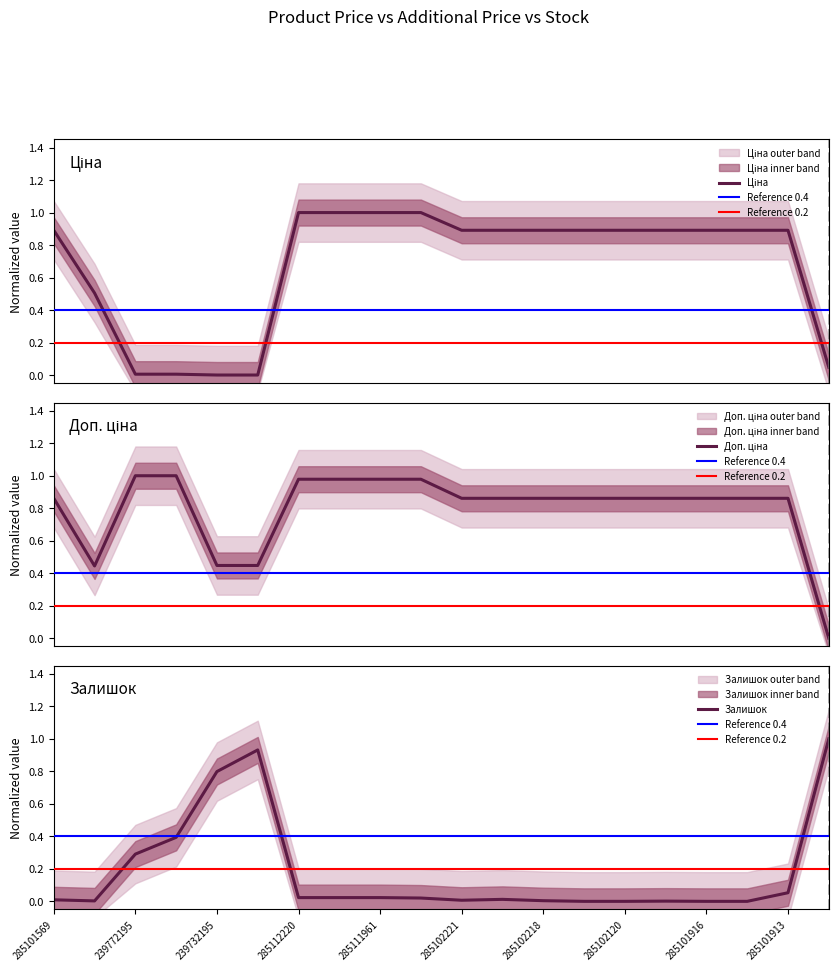

The Доп. ціна series shows 1.4 at 285111912. True or false?

False